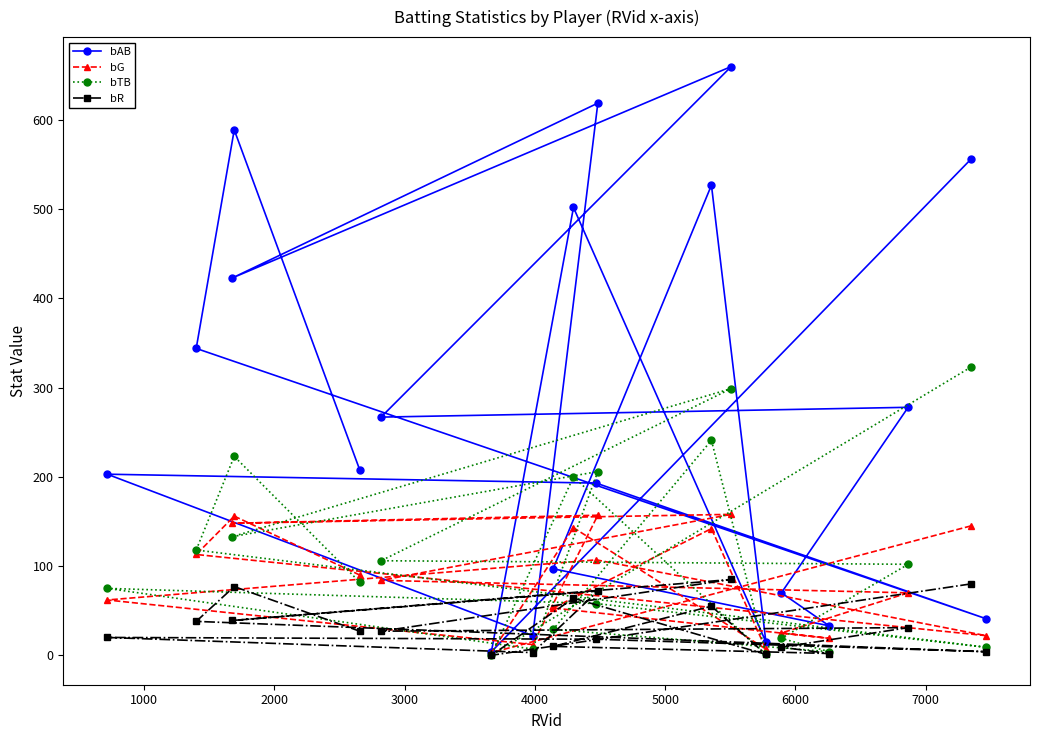

Is this an area chart (filled region under the line)?

No